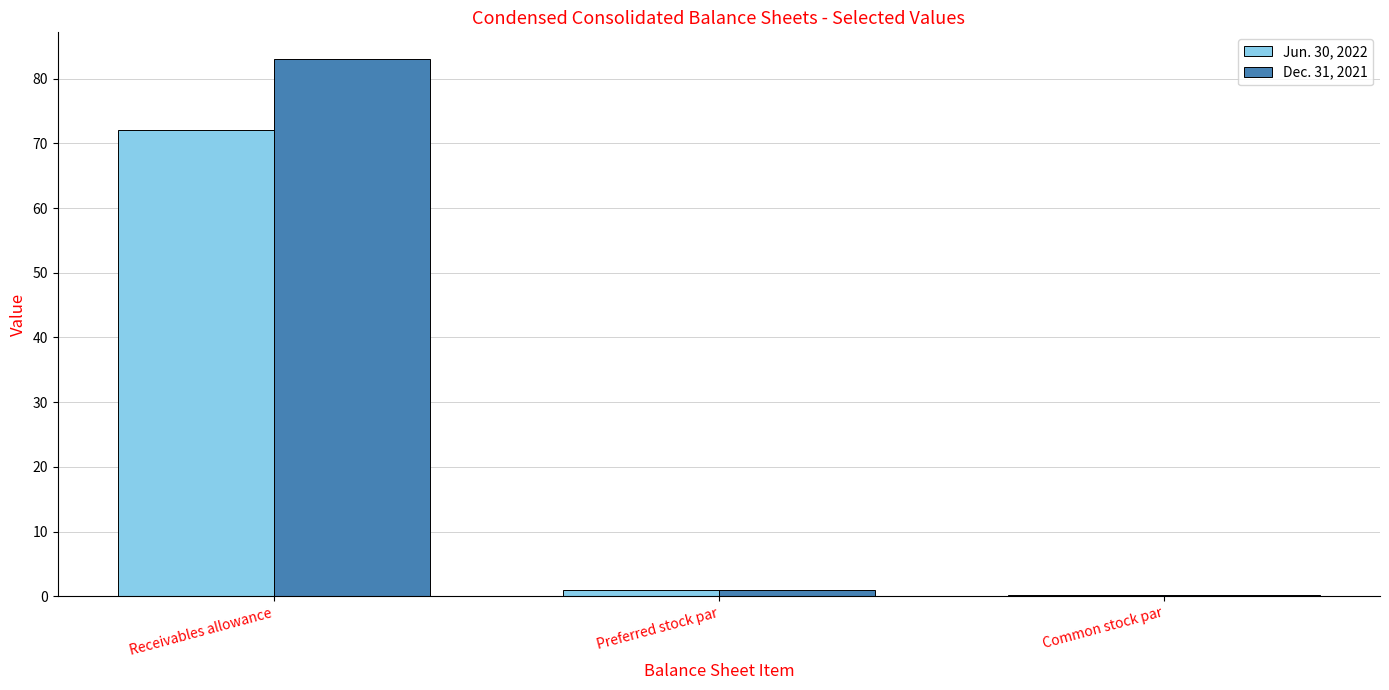

True or false: Jun. 30, 2022 has a value of 72.0 at Receivables allowance.

True